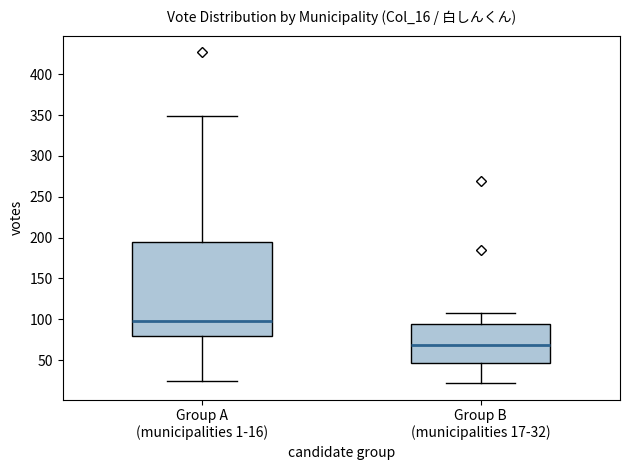

Which box has the lowest median line?

Group B (municipalities 17-32)